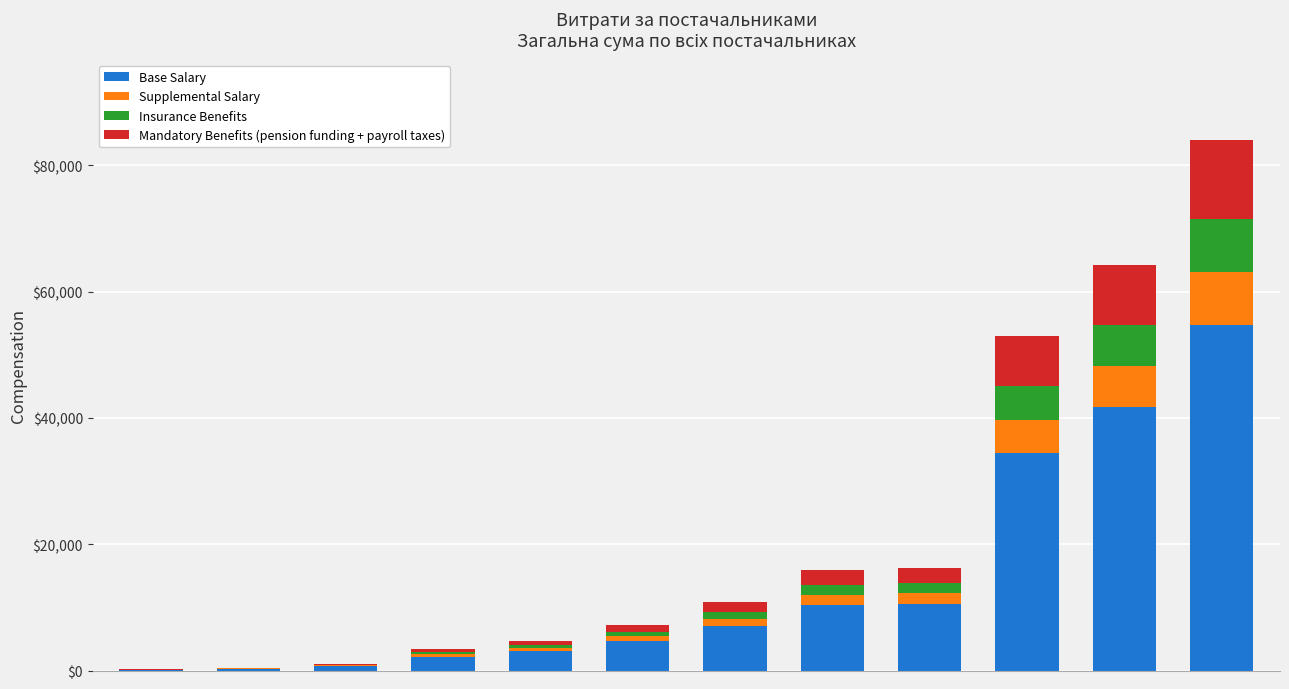

What is the sum of all Base Salary values?

169866.4